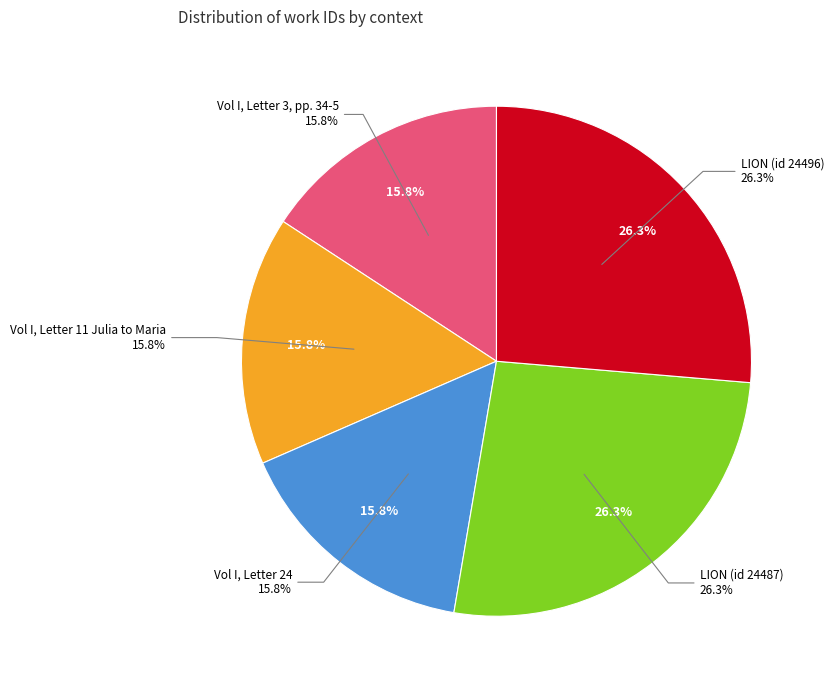

Does any single category account for the majority?

No